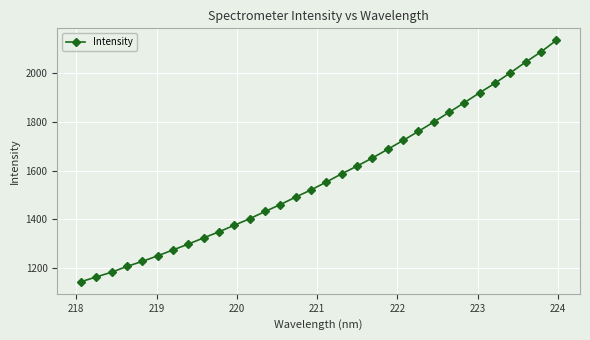

What is the smallest value displayed?

1144.1